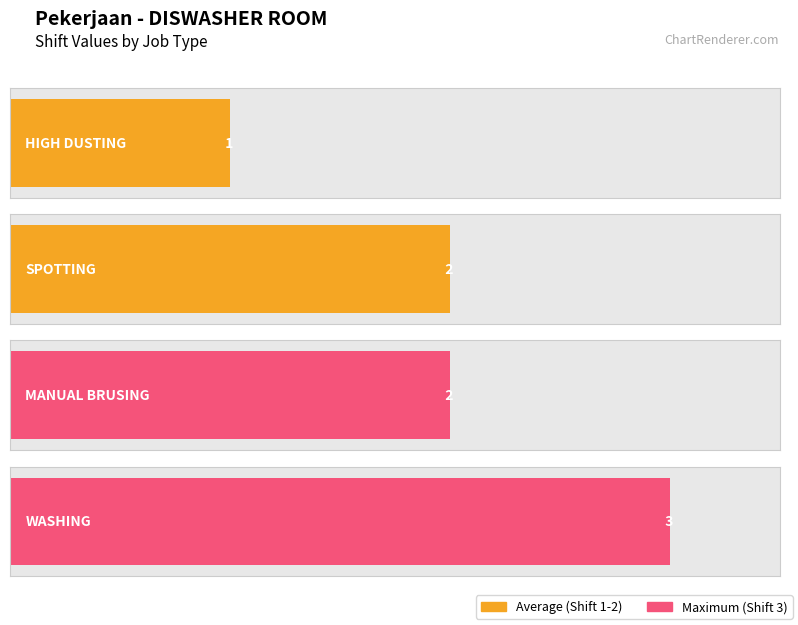

What position from the right is 1?

1